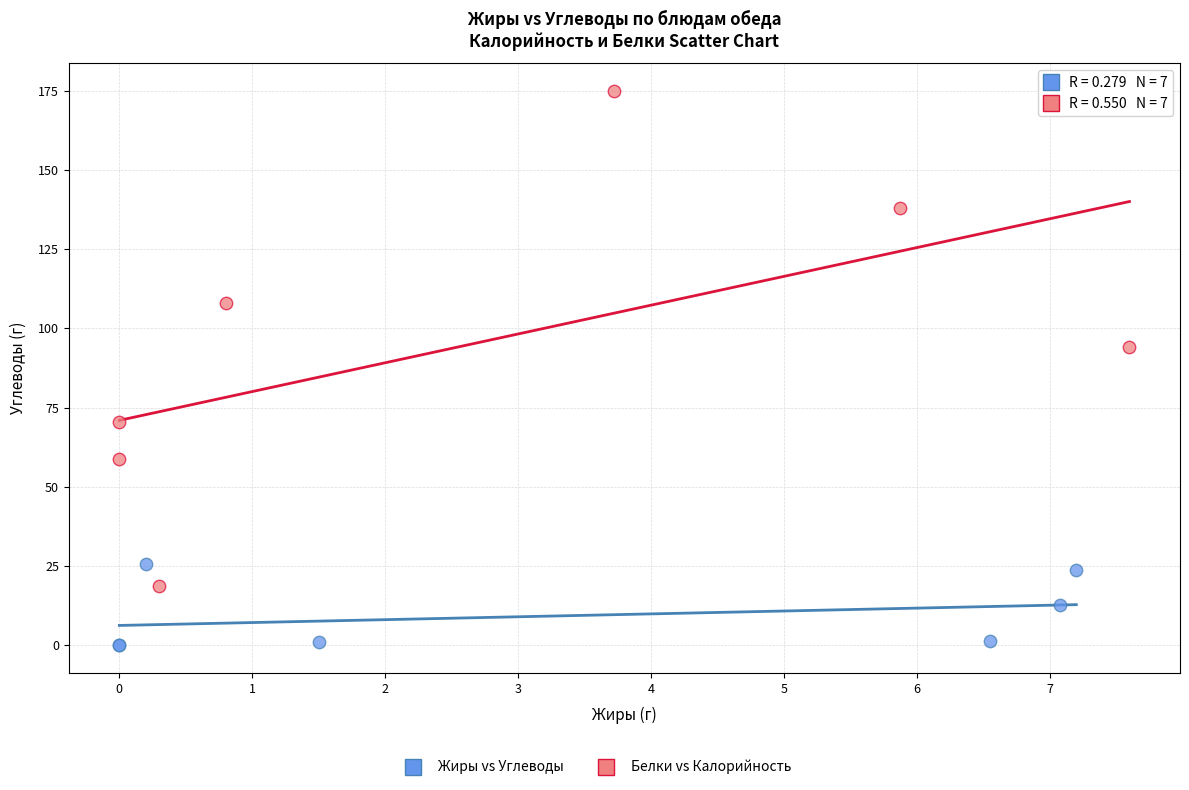

Which series contains the highest Y value?

Белки vs Калорийность